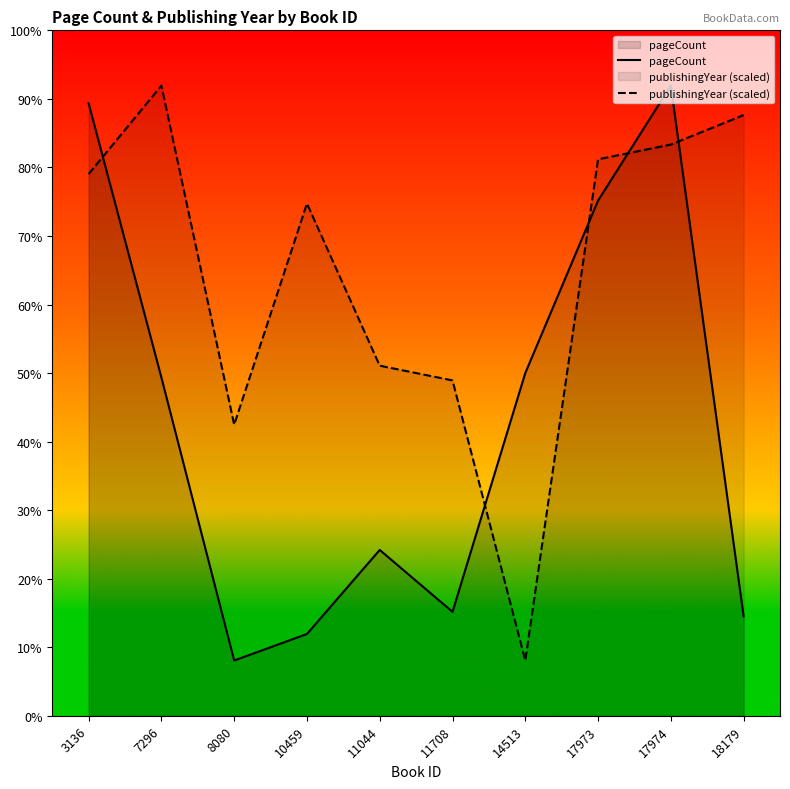

After their last crossing, which series has the higher values: pageCount or publishingYear (scaled)?

publishingYear (scaled)